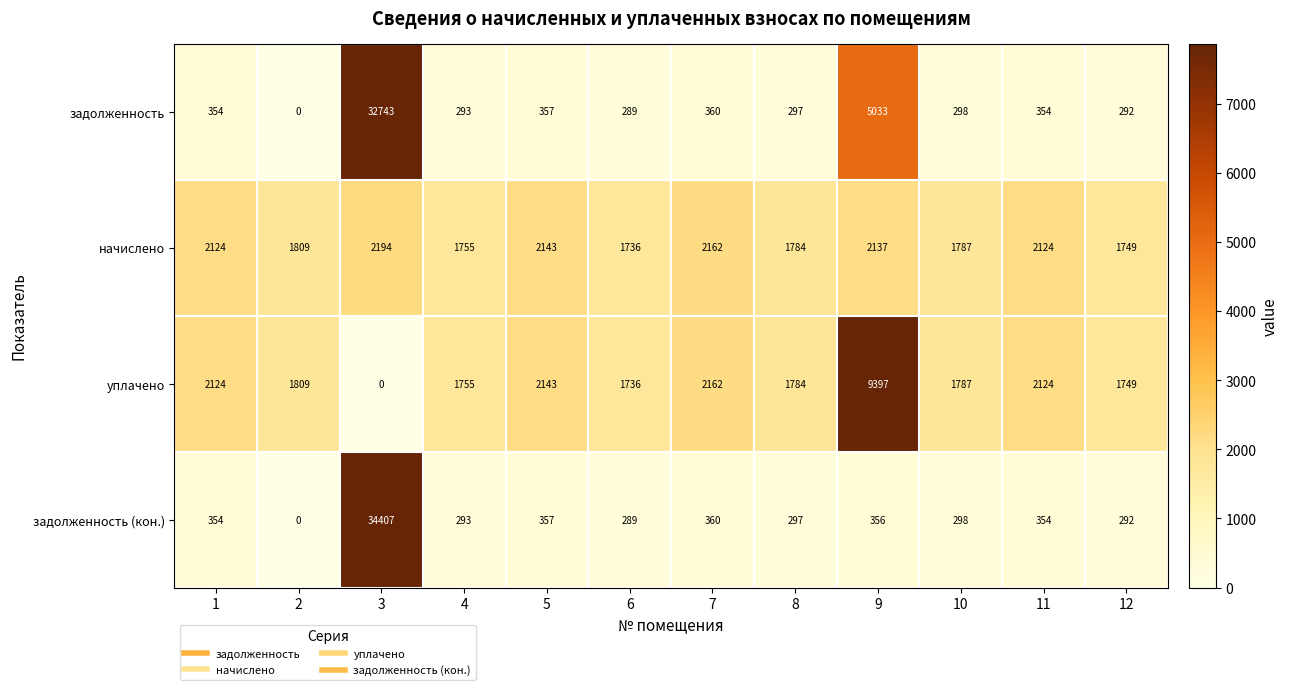

Which series has the largest total across all categories?

задолженность